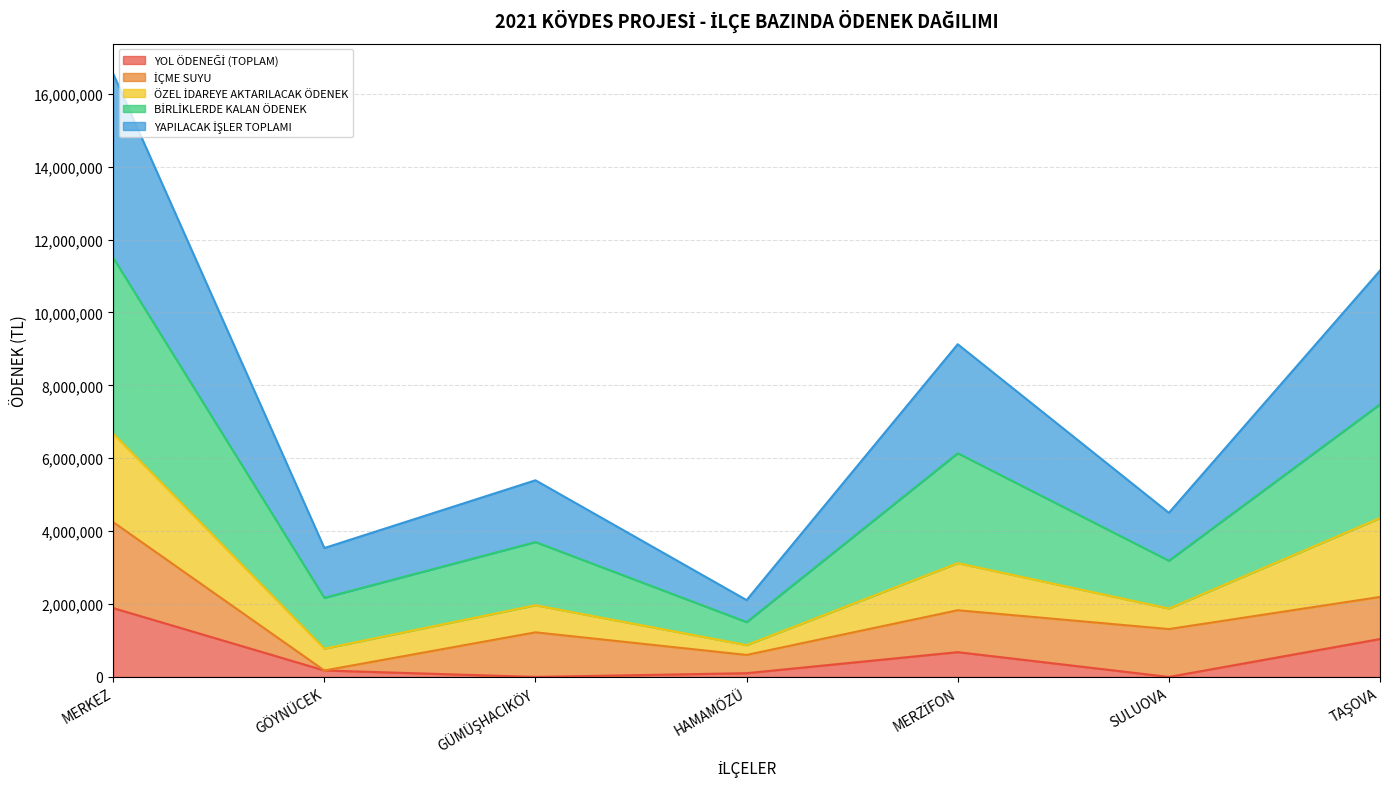

Read the YOL ÖDENEĞİ (TOPLAM) value at TAŞOVA.

1040360.3